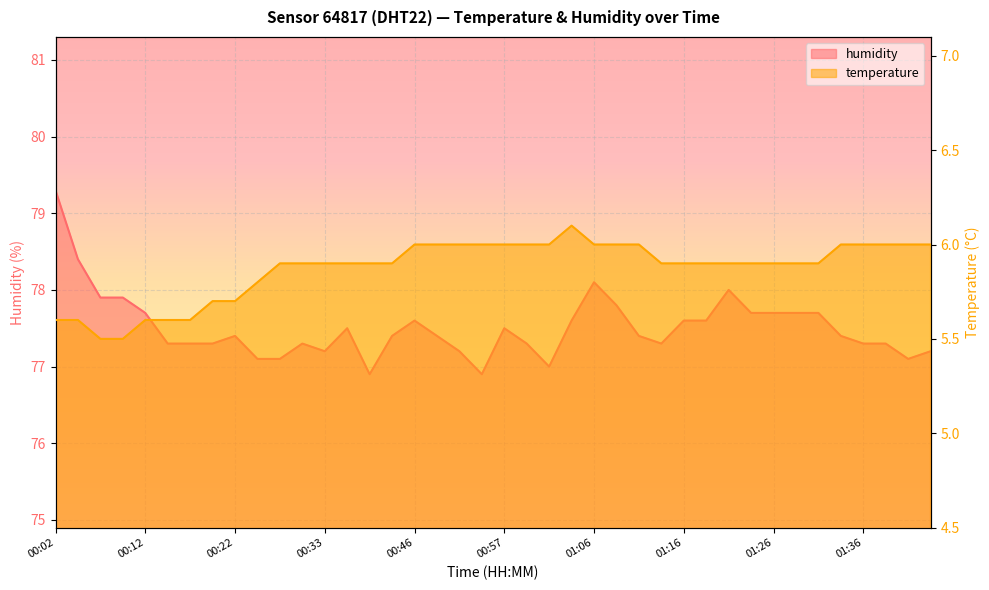

True or false: humidity and temperature intersect in this chart.

False